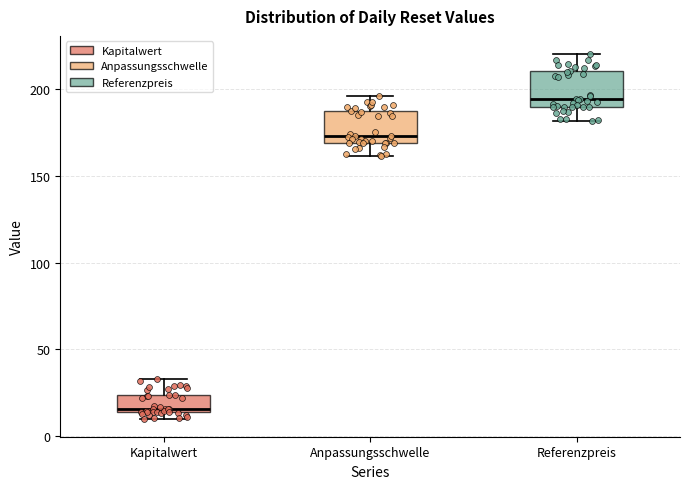

Where is the lower edge of the box for Kapitalwert on the y-axis? The values are not printed on the chart, so give them approximately, as read against the axis.

15